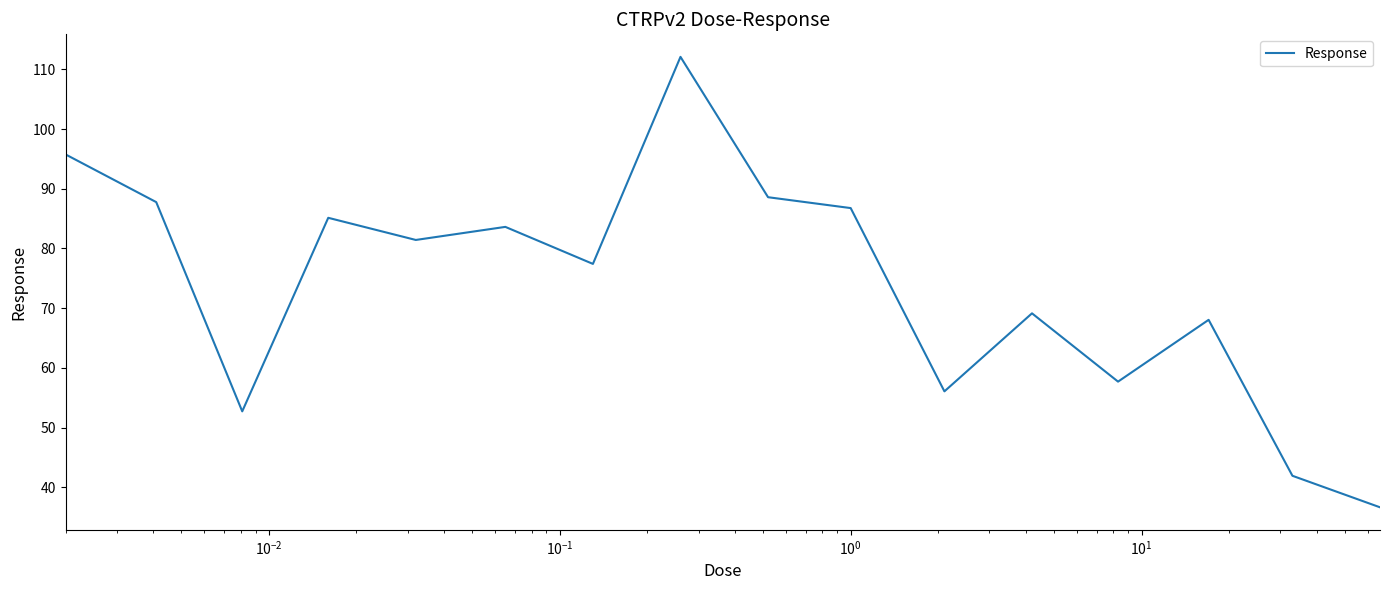

What is the maximum value shown in the chart?

112.1